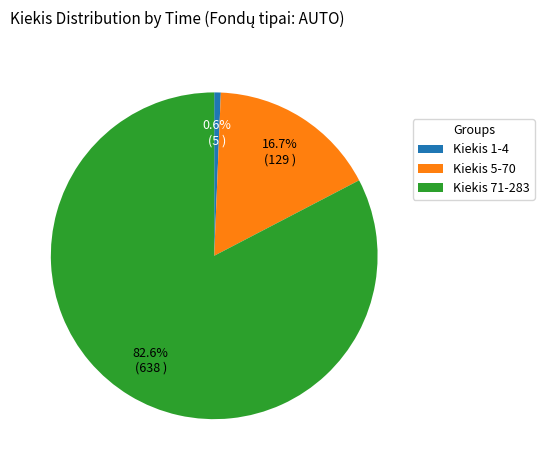

Rank the categories by value from lowest to highest.

Kiekis 1-4, Kiekis 5-70, Kiekis 71-283